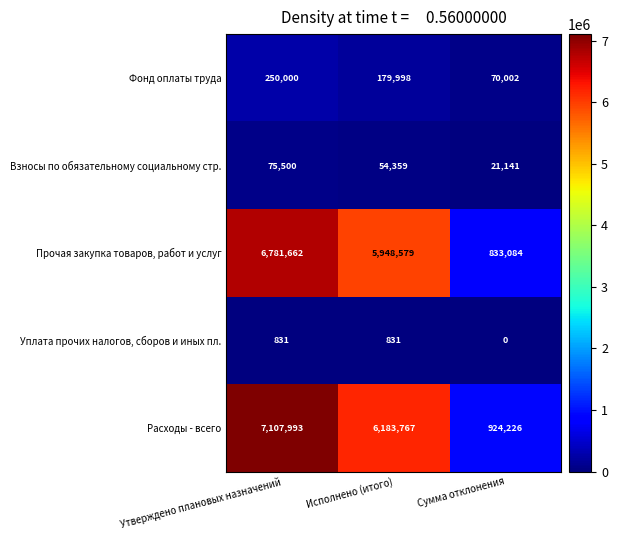

At how many categories does at least one series exceed 5975465?

2